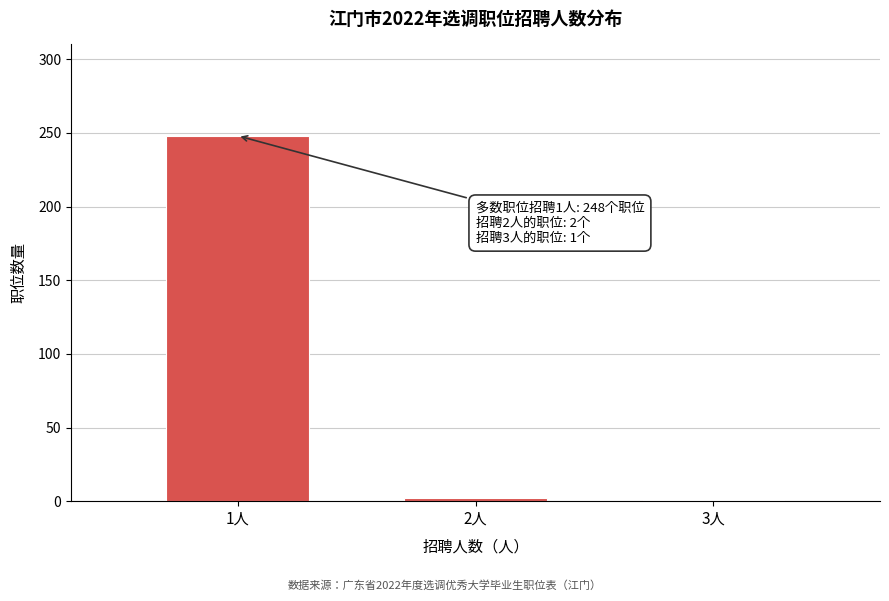

Where is the data nearest to the value 124?

2人